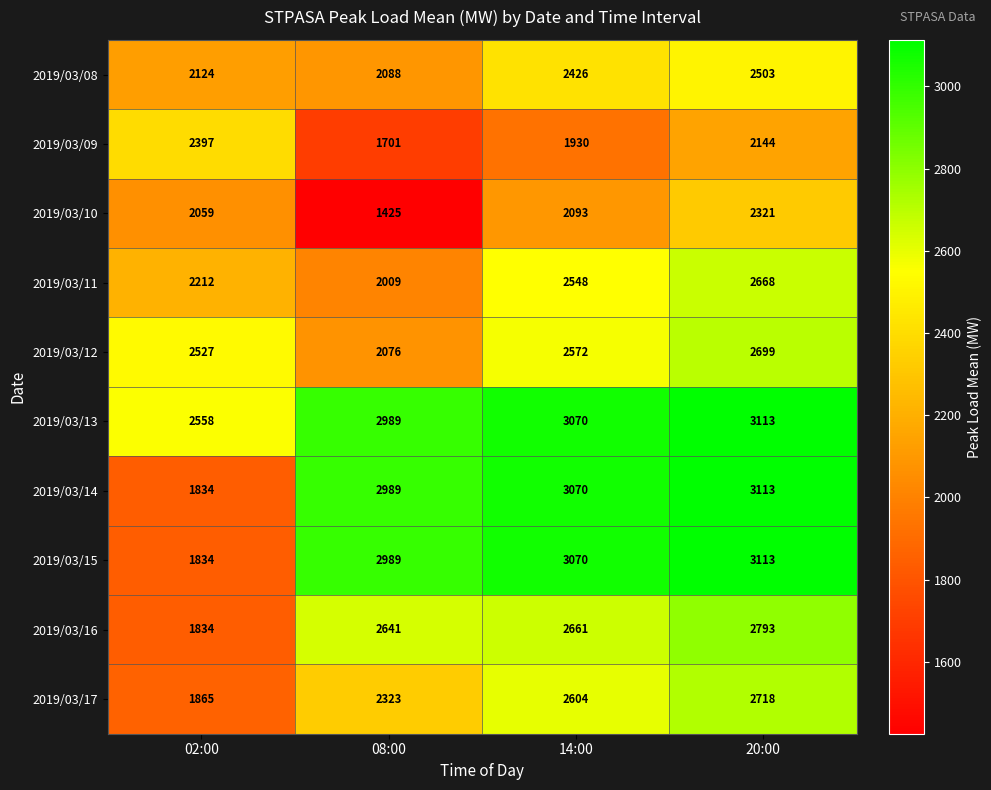

What is the spread (max minus min) of values at 20:00?

969